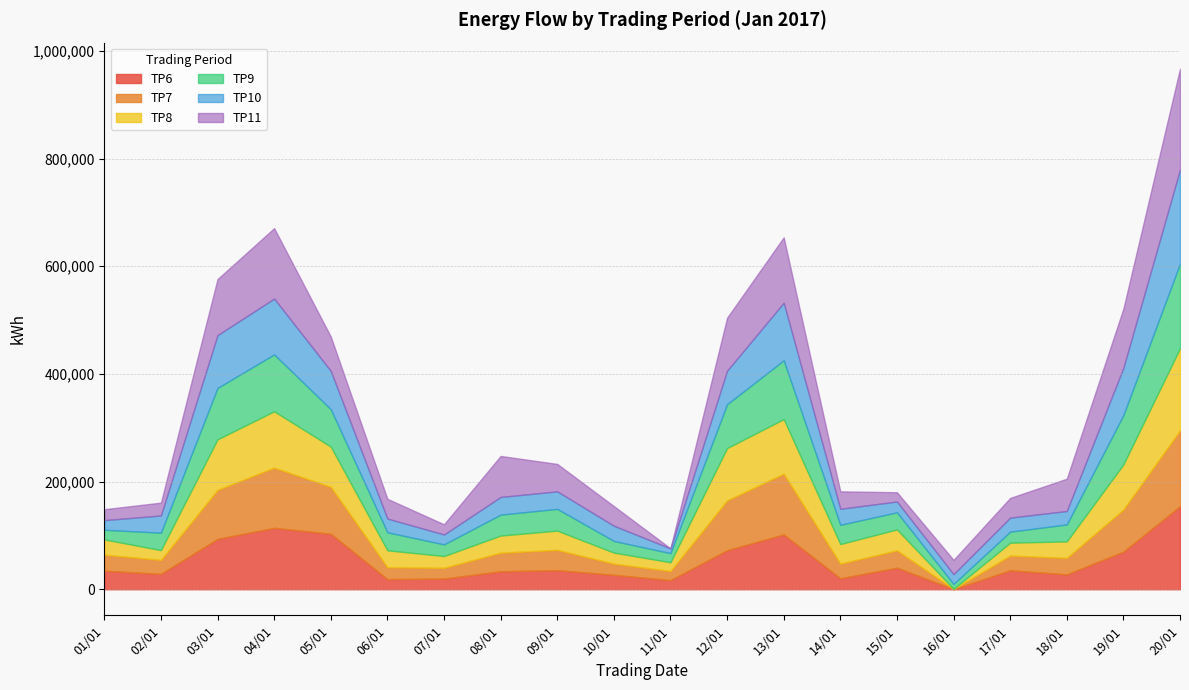

Read the TP7 value at 09/01, to the nearest 100.

37700